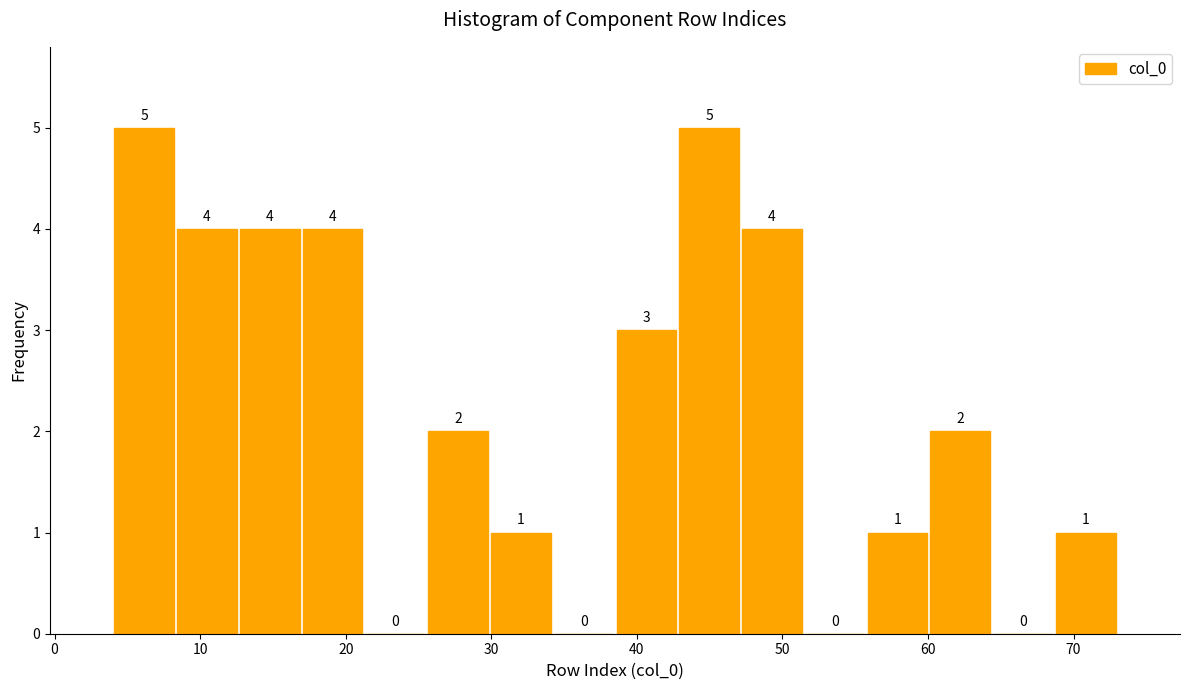

What is the height of the bar covering 69 to 73 on the x-axis? The bar edges are not printed on the chart, so give them approximately, as read against the axis.

1